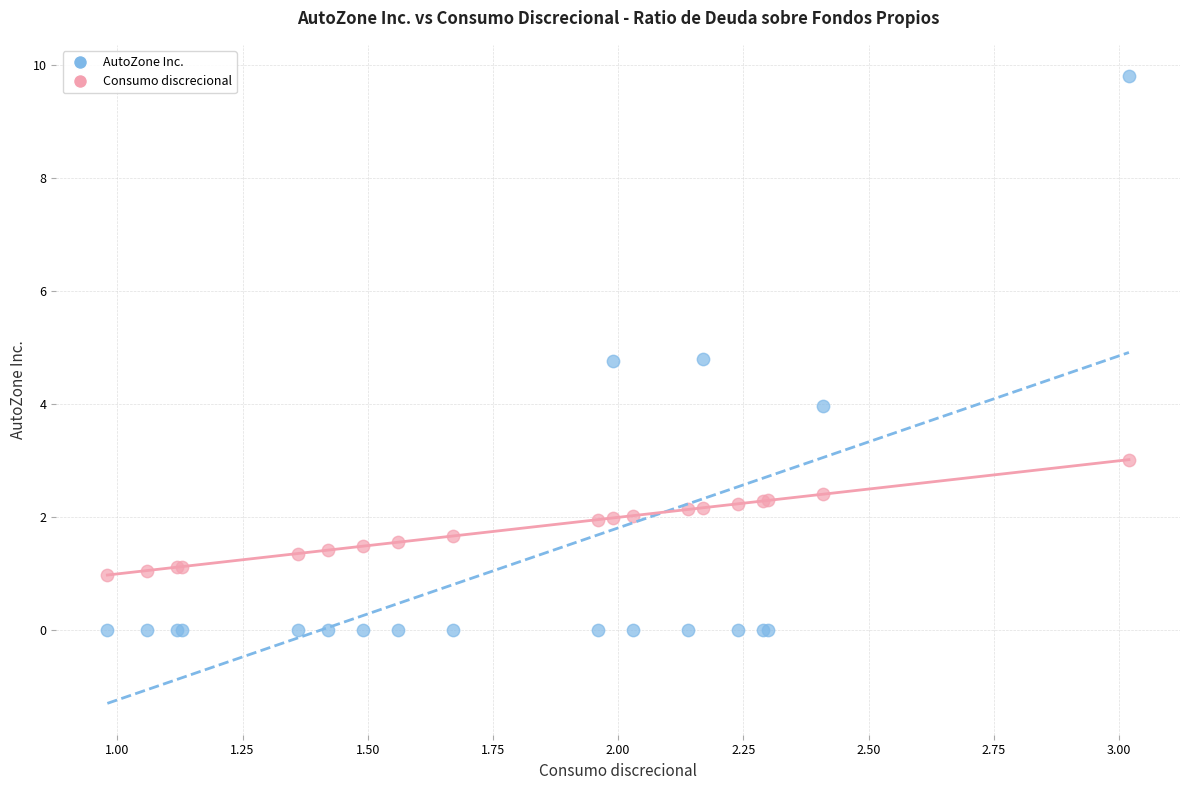

Which series contains the lowest Y value?

AutoZone Inc.